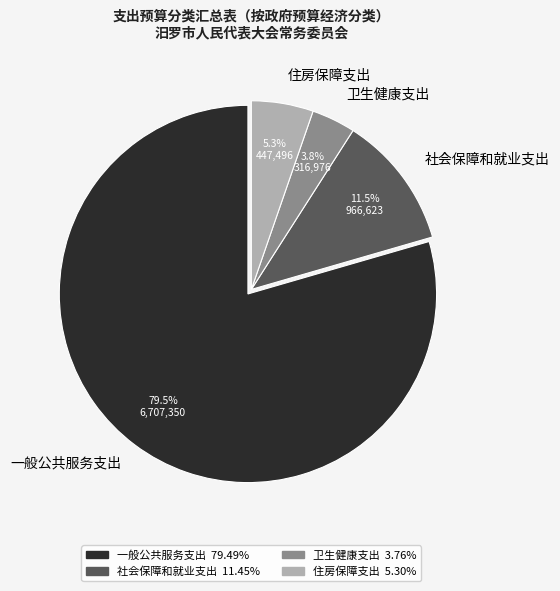

Which has a higher value, 卫生健康支出 or 社会保障和就业支出?

社会保障和就业支出